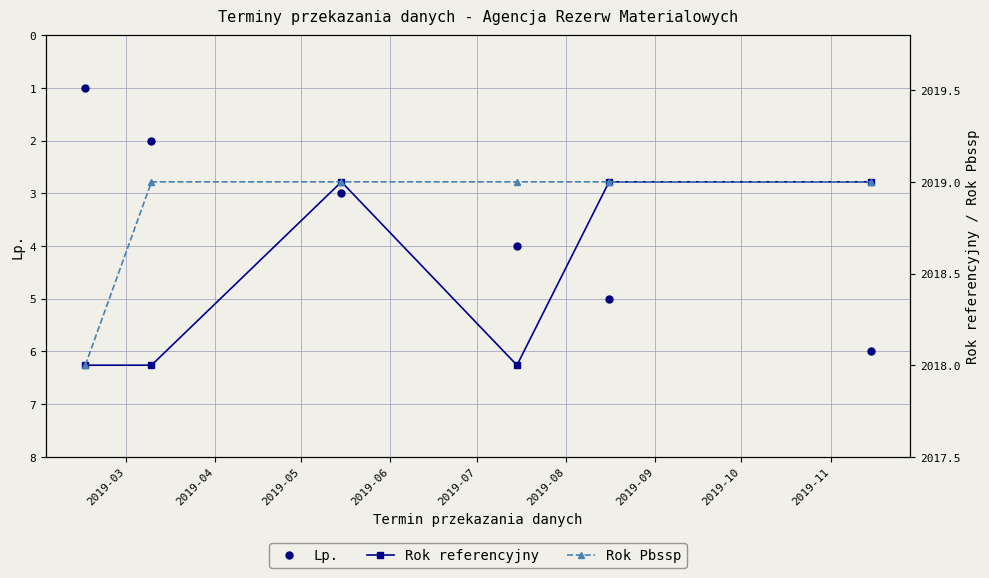

At how many categories does at least one series exceed 1957?

6